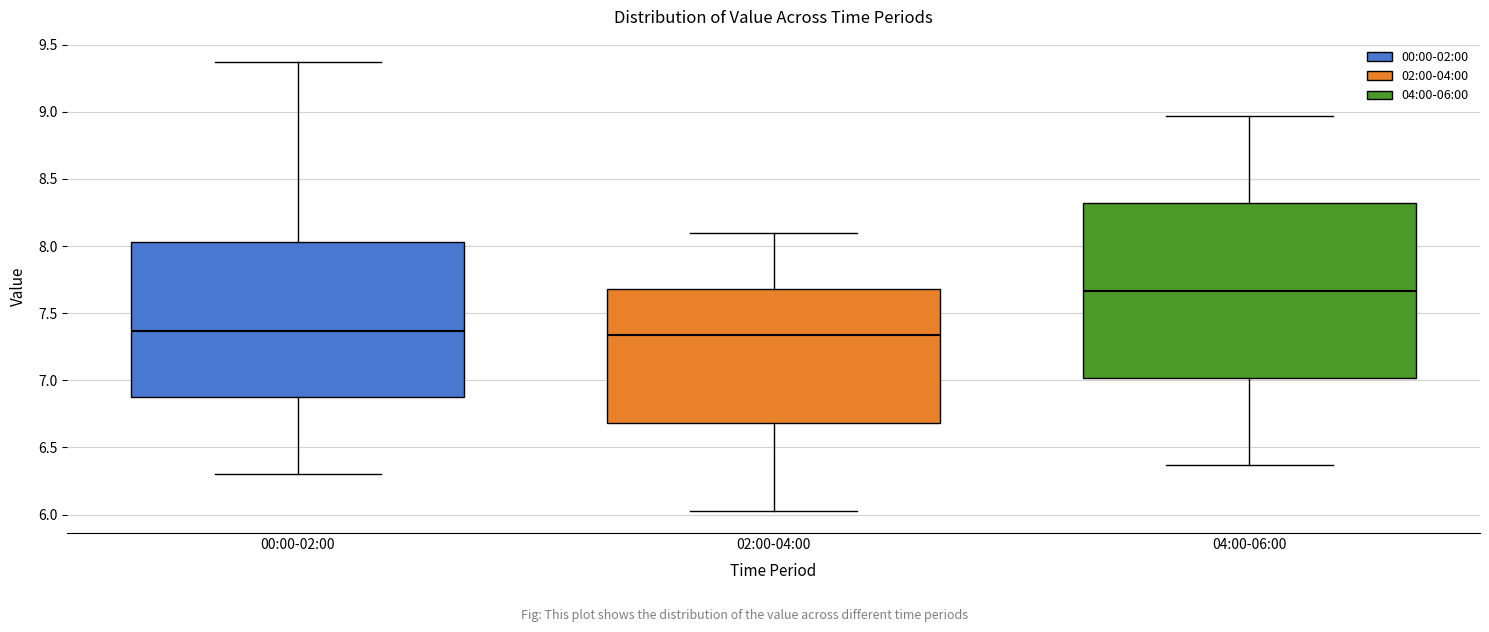

Reading left to right, read every box against the y-axis: the position of its median line, the range the box covers, and the ends of its whiskers. The values are not printed on the chart, so give them approximately, as read against the axis.

00:00-02:00: median 7.35, box 6.90 to 8.05, whiskers 6.30 to 9.35
02:00-04:00: median 7.35, box 6.70 to 7.70, whiskers 6.05 to 8.10
04:00-06:00: median 7.65, box 7.00 to 8.30, whiskers 6.35 to 8.95